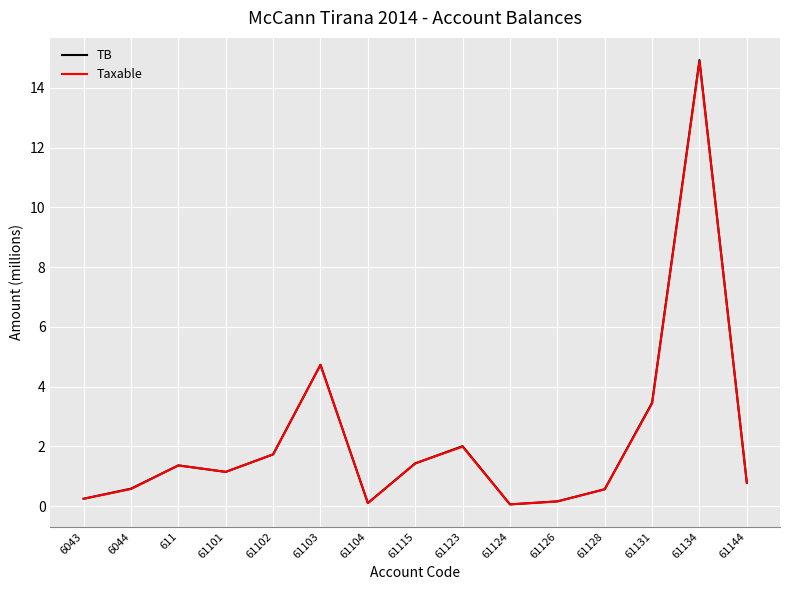

Is the value of Taxable at 61102 greater than the value of TB at 61104?

Yes